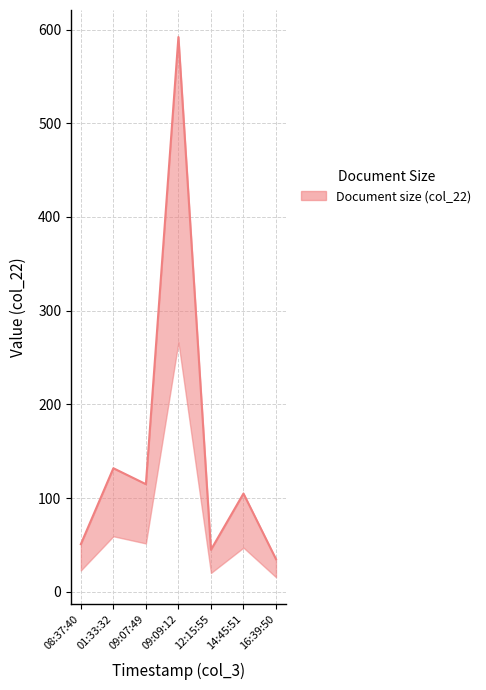

What is the sum of the values at 16:39:50 and 08:37:40?

86